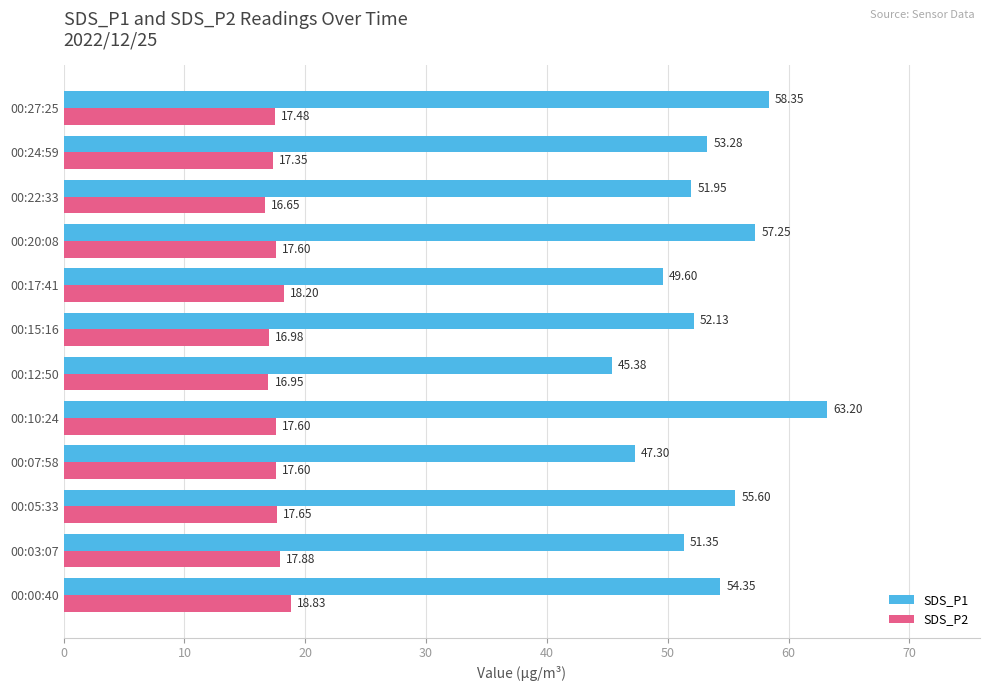

Which series has the largest total across all categories?

SDS_P1